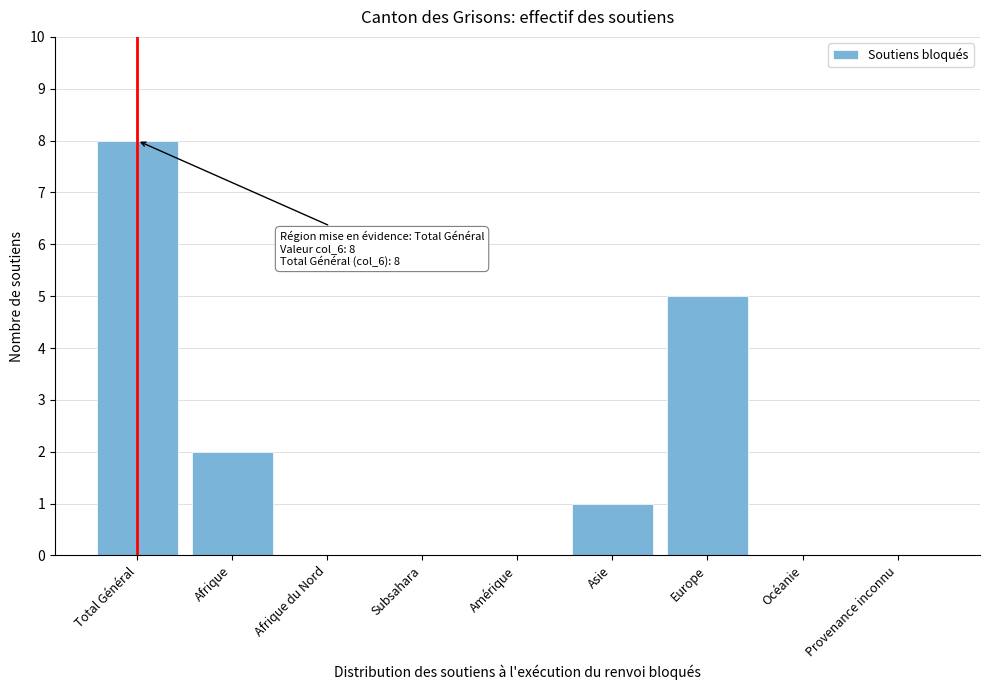

Reading right to left, what are all the values shown in this chart?

Provenance inconnu=0	Océanie=0	Europe=5	Asie=1	Amérique=0	Subsahara=0	Afrique du Nord=0	Afrique=2	Total Général=8